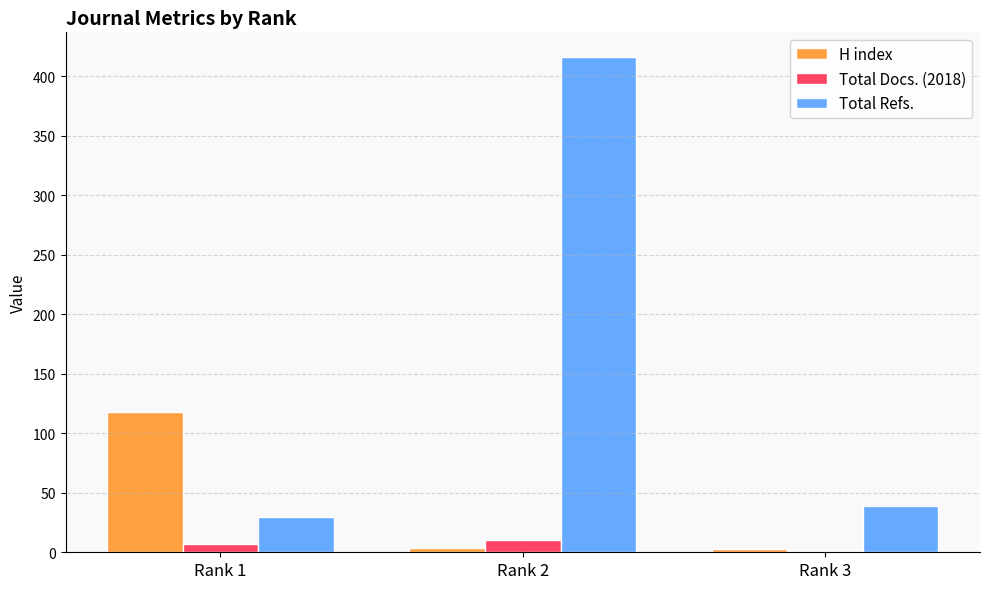

At which label is H index closest to 60?

Rank 2